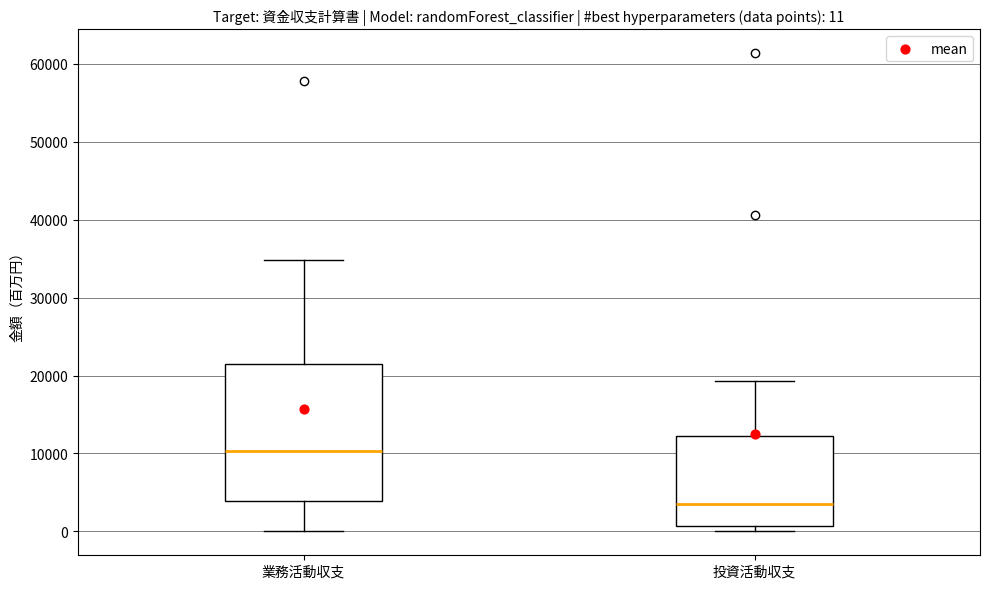

Which box's median line is the lowest?

投資活動収支